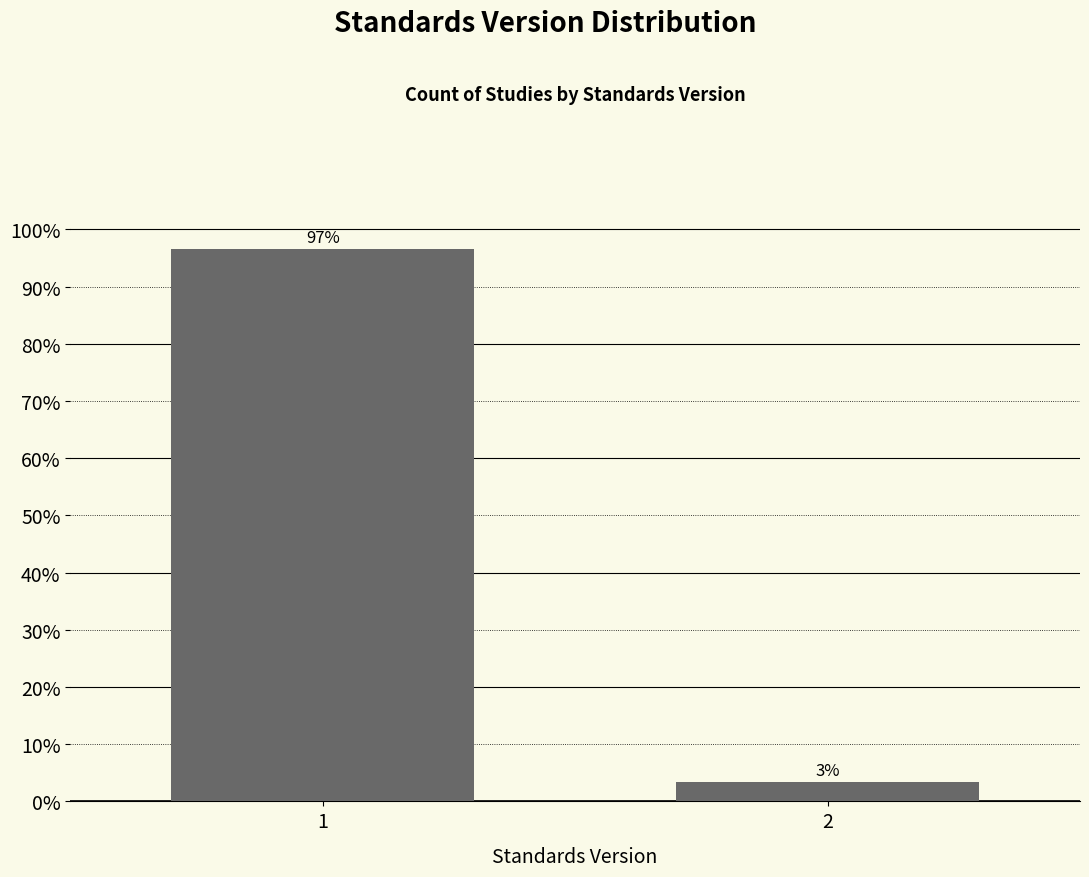

What is the maximum value shown in the chart?

96.6